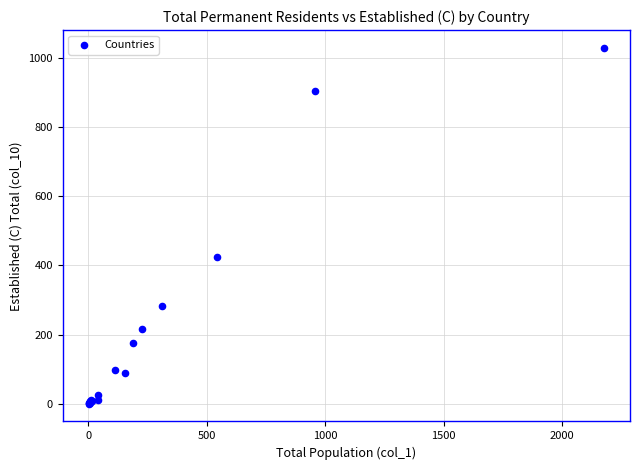

What Y value in the scatter plot is closest to 515?

424